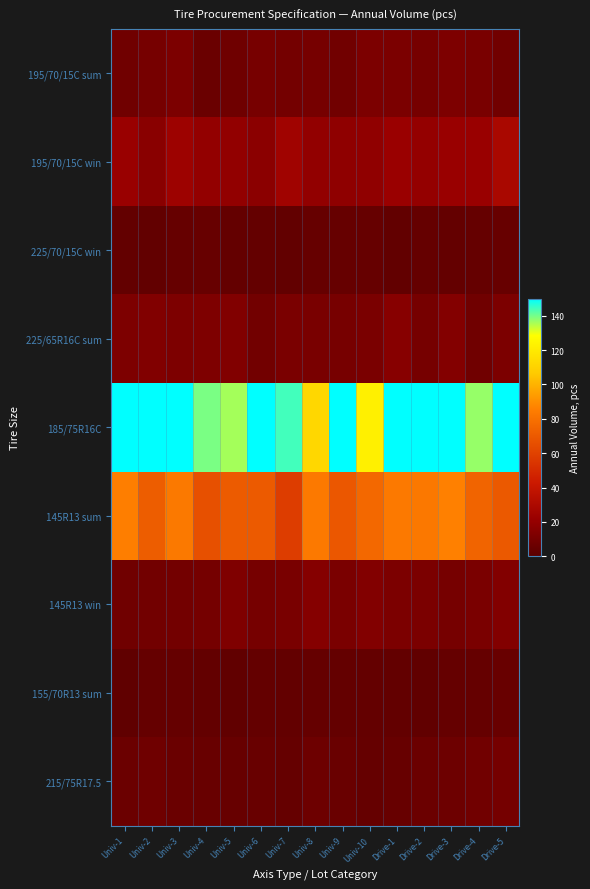

Reading left to right, extract all data points from this chart.

195/70/15C sum: Univ-1=7.9	Univ-2=10.0	Univ-3=11.9	Univ-4=6.1	Univ-5=7.4	Univ-6=10.3	Univ-7=9.4	Univ-8=10.0	Univ-9=8.3	Univ-10=11.8	Drive-1=11.6	Drive-2=10.1	Drive-3=12.3	Drive-4=10.9	Drive-5=8.3
195/70/15C win: Univ-1=21.5	Univ-2=16.2	Univ-3=23.5	Univ-4=19.8	Univ-5=19.3	Univ-6=17.3	Univ-7=24.9	Univ-8=19.4	Univ-9=18.3	Univ-10=18.6	Drive-1=22.1	Drive-2=20.0	Drive-3=21.7	Drive-4=21.7	Drive-5=28.6
225/70/15C win: Univ-1=3.6	Univ-2=3.3	Univ-3=4.5	Univ-4=4.9	Univ-5=3.9	Univ-6=4.0	Univ-7=3.3	Univ-8=4.5	Univ-9=4.6	Univ-10=4.4	Drive-1=3.5	Drive-2=4.2	Drive-3=4.1	Drive-4=4.2	Drive-5=4.7
225/65R16C sum: Univ-1=12.5	Univ-2=13.6	Univ-3=12.2	Univ-4=12.7	Univ-5=13.5	Univ-6=8.5	Univ-7=11.2	Univ-8=10.9	Univ-9=10.5	Univ-10=11.3	Drive-1=15.6	Drive-2=9.9	Drive-3=14.3	Drive-4=8.0	Drive-5=12.0
185/75R16C: Univ-1=150.0	Univ-2=150.0	Univ-3=150.0	Univ-4=139.5	Univ-5=136.1	Univ-6=150.0	Univ-7=144.3	Univ-8=111.7	Univ-9=150.0	Univ-10=122.4	Drive-1=150.0	Drive-2=150.0	Drive-3=150.0	Drive-4=137.2	Drive-5=150.0
145R13 sum: Univ-1=85.5	Univ-2=71.3	Univ-3=82.9	Univ-4=65.9	Univ-5=70.5	Univ-6=70.2	Univ-7=57.8	Univ-8=83.4	Univ-9=68.9	Univ-10=76.0	Drive-1=83.3	Drive-2=82.8	Drive-3=86.1	Drive-4=74.5	Drive-5=69.6
145R13 win: Univ-1=8.0	Univ-2=8.5	Univ-3=8.8	Univ-4=9.6	Univ-5=13.0	Univ-6=9.8	Univ-7=11.1	Univ-8=15.1	Univ-9=11.1	Univ-10=13.8	Drive-1=12.0	Drive-2=11.5	Drive-3=9.7	Drive-4=11.2	Drive-5=14.0
155/70R13 sum: Univ-1=2.6	Univ-2=4.3	Univ-3=4.2	Univ-4=3.5	Univ-5=2.8	Univ-6=4.1	Univ-7=3.6	Univ-8=4.2	Univ-9=4.0	Univ-10=4.0	Drive-1=3.8	Drive-2=3.2	Drive-3=4.1	Drive-4=4.2	Drive-5=5.1
215/75R17.5: Univ-1=6.4	Univ-2=7.8	Univ-3=6.0	Univ-4=5.2	Univ-5=4.9	Univ-6=5.5	Univ-7=4.3	Univ-8=6.8	Univ-9=5.7	Univ-10=4.2	Drive-1=4.8	Drive-2=6.4	Drive-3=7.0	Drive-4=8.4	Drive-5=9.5